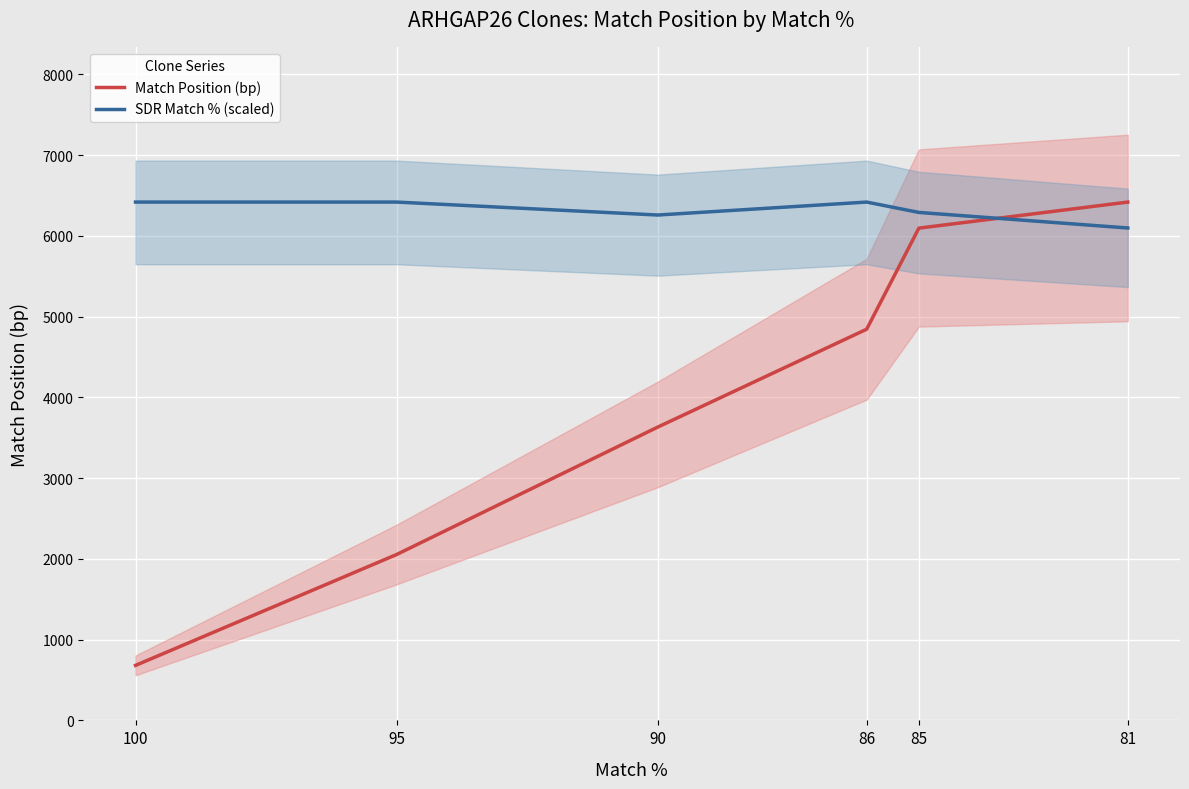

Which category has the highest value in the Match Position (bp) series?

81